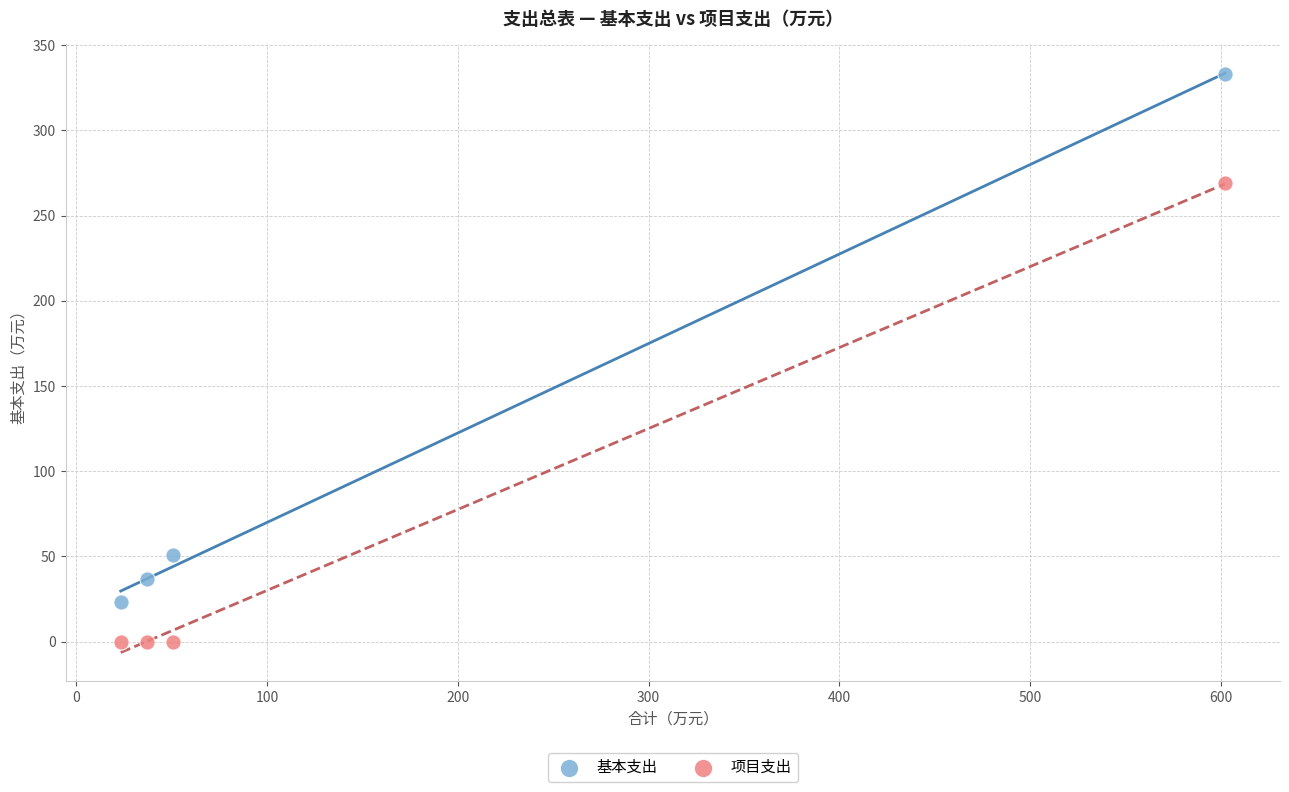

What are all the series names shown in the legend?

基本支出, 项目支出